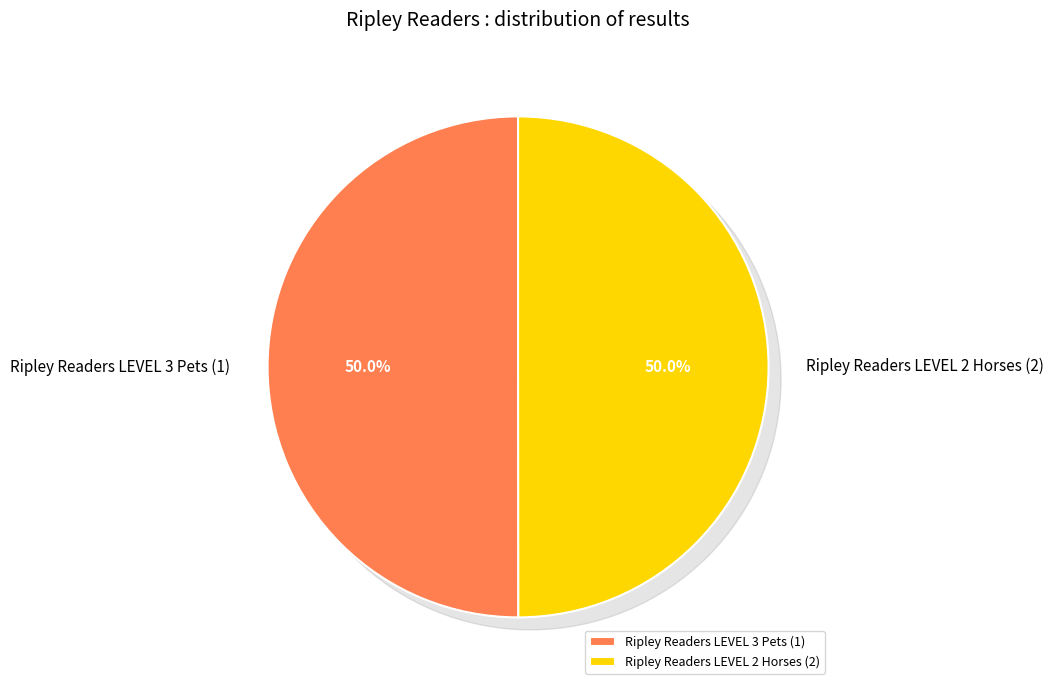

Rank the categories by value from highest to lowest.

Ripley Readers LEVEL 3 Pets (1), Ripley Readers LEVEL 2 Horses (2)